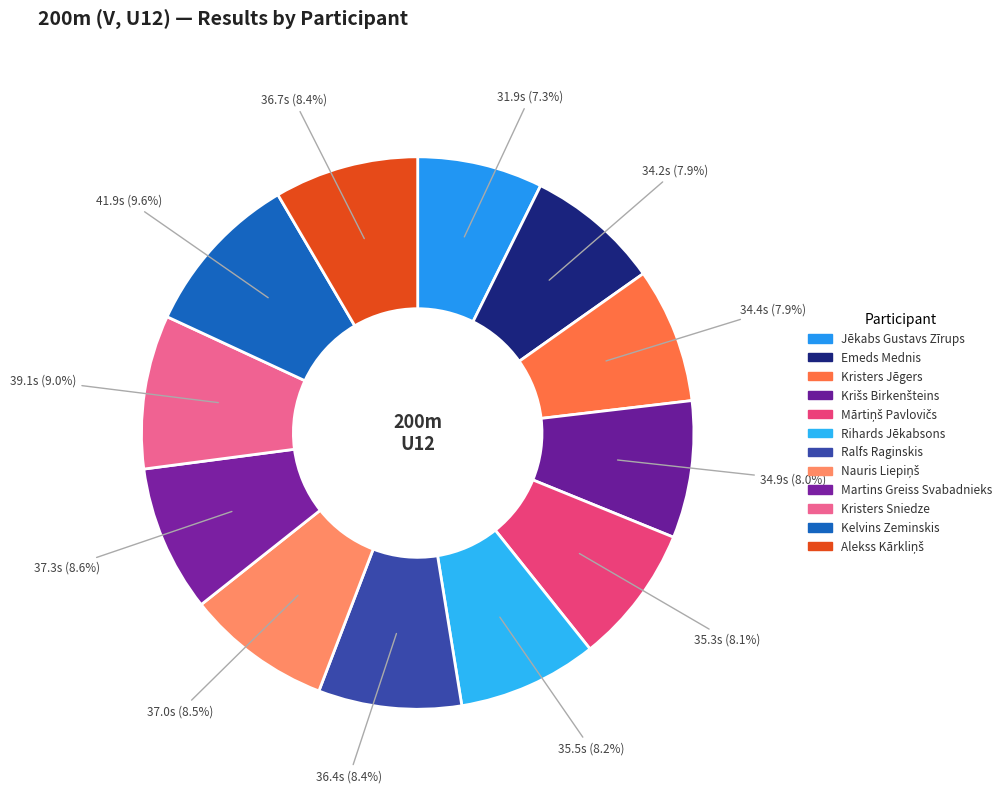

Rank the categories by value from lowest to highest.

Jēkabs Gustavs Zīrups, Emeds Mednis, Kristers Jēgers, Krišs Birkenšteins, Mārtiņš Pavlovičs, Rihards Jēkabsons, Ralfs Raginskis, Alekss Kārkliņš, Nauris Liepiņš, Martins Greiss Svabadnieks, Kristers Sniedze, Kelvins Zeminskis